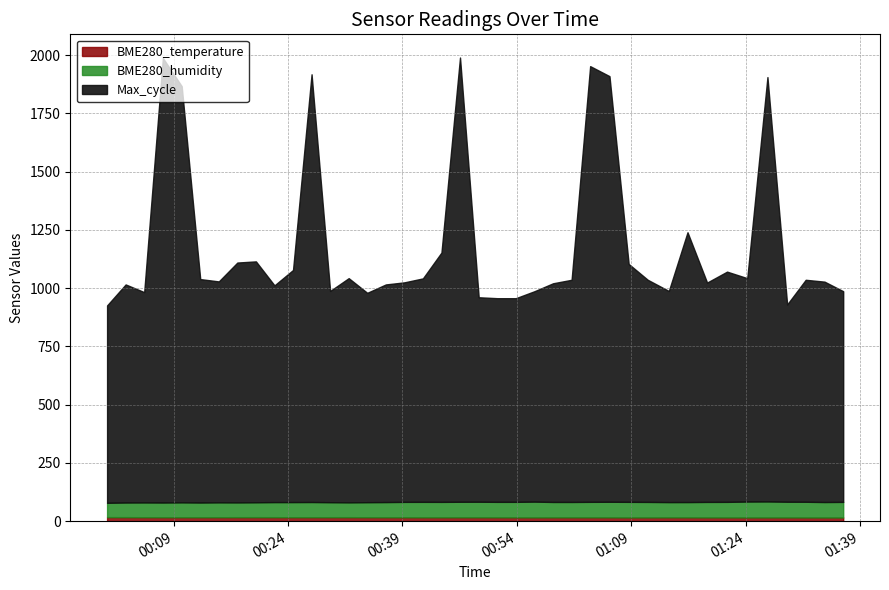

Is it true that BME280_humidity equals 80.0 at 2022/08/01 00:07:35?

True